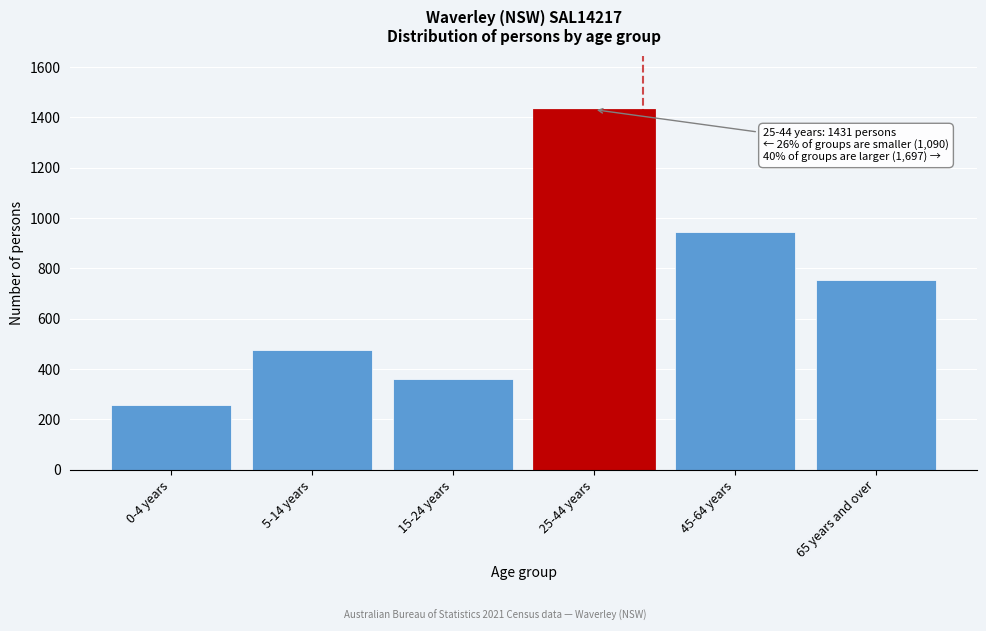

Reading right to left, list all the values displayed in this chart.

65 years and over=752	45-64 years=945	25-44 years=1431	15-24 years=359	5-14 years=474	0-4 years=257